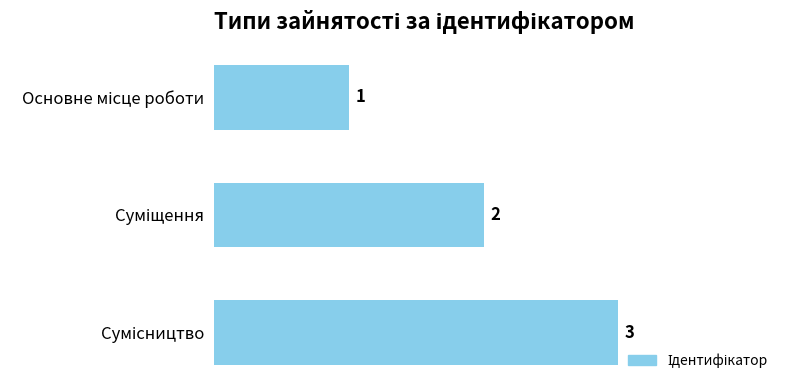

What is the maximum value shown in the chart?

3